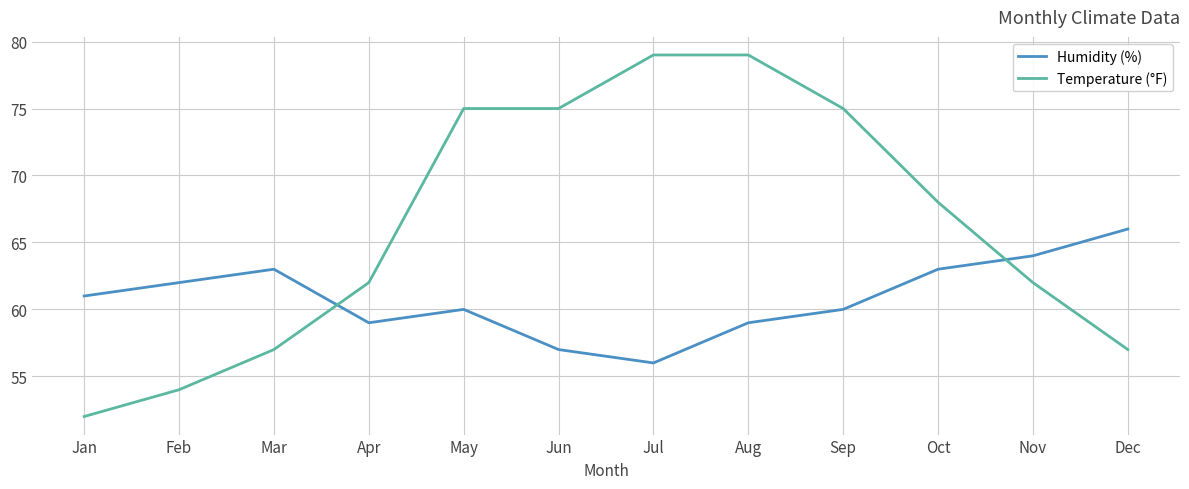

In Humidity (%), how many points are lower than both neighbors (excluding endpoints)?

2